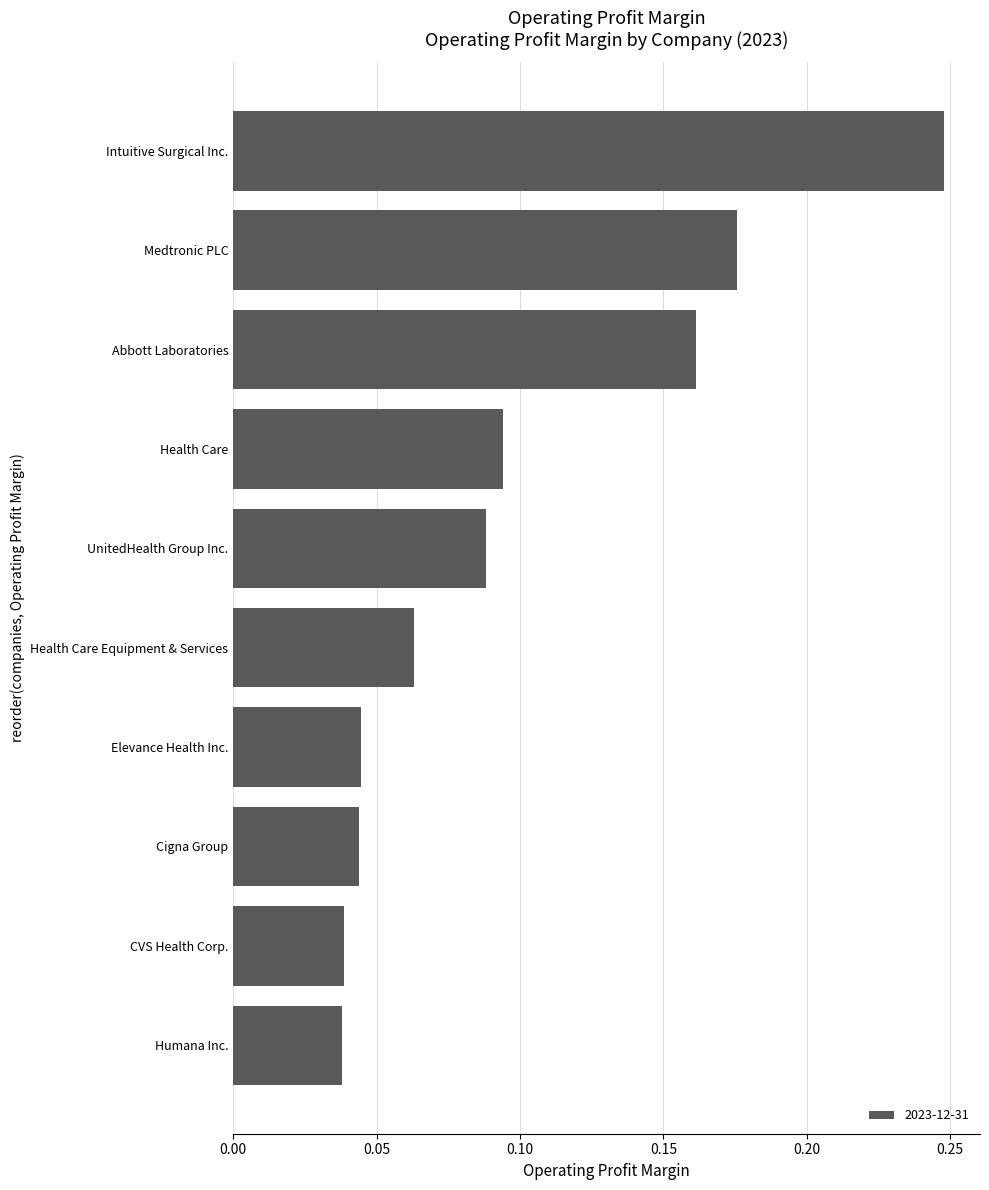

Which category has the highest value across all series?

Intuitive Surgical Inc.